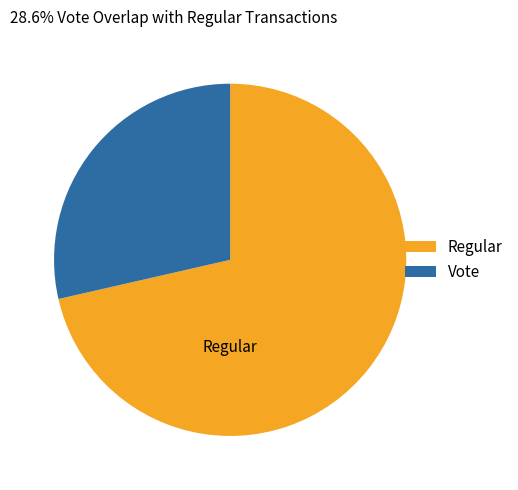

Which has a higher value, Vote or Regular?

Regular